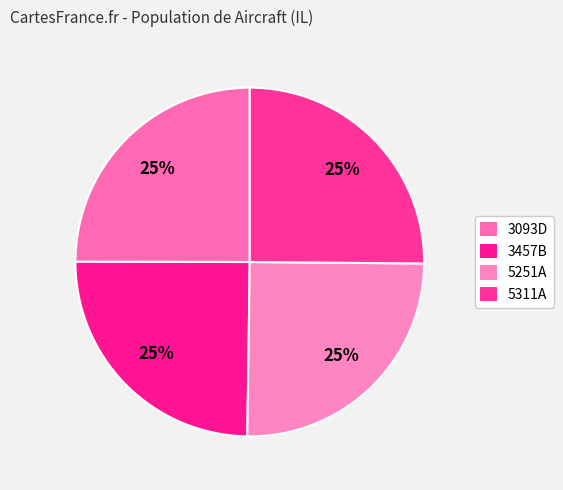

Is it true that 3457B is 39% of the pie?

False